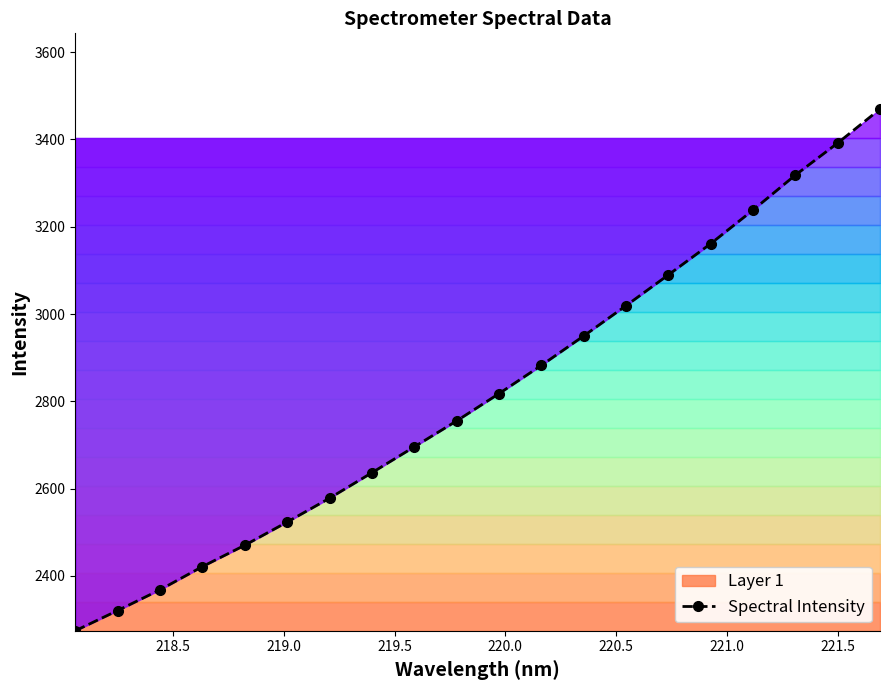

What is the value of the Spectral Intensity point at the 16th from the left?

3161.2